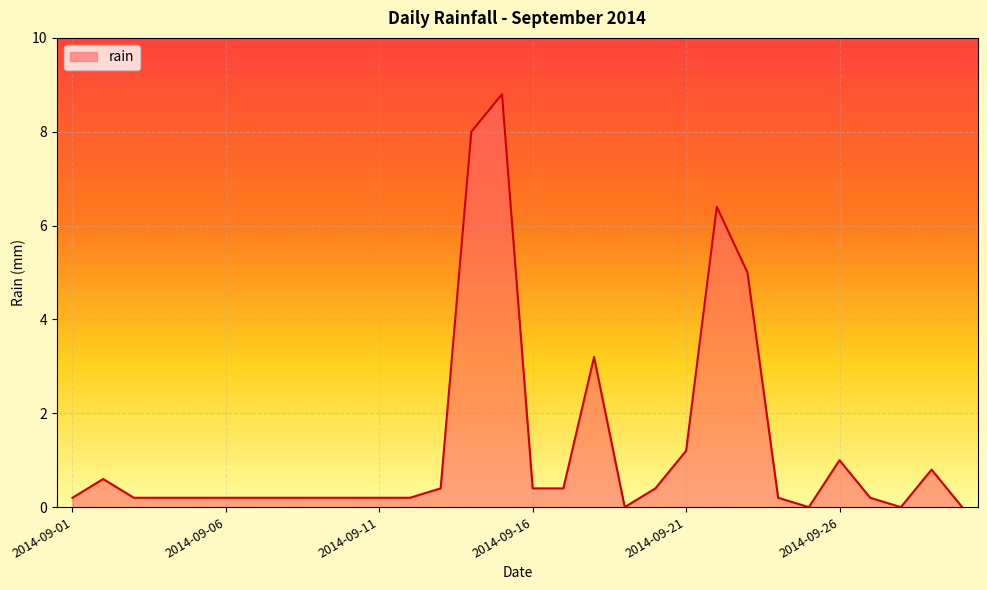

What is the greatest value displayed?

8.8